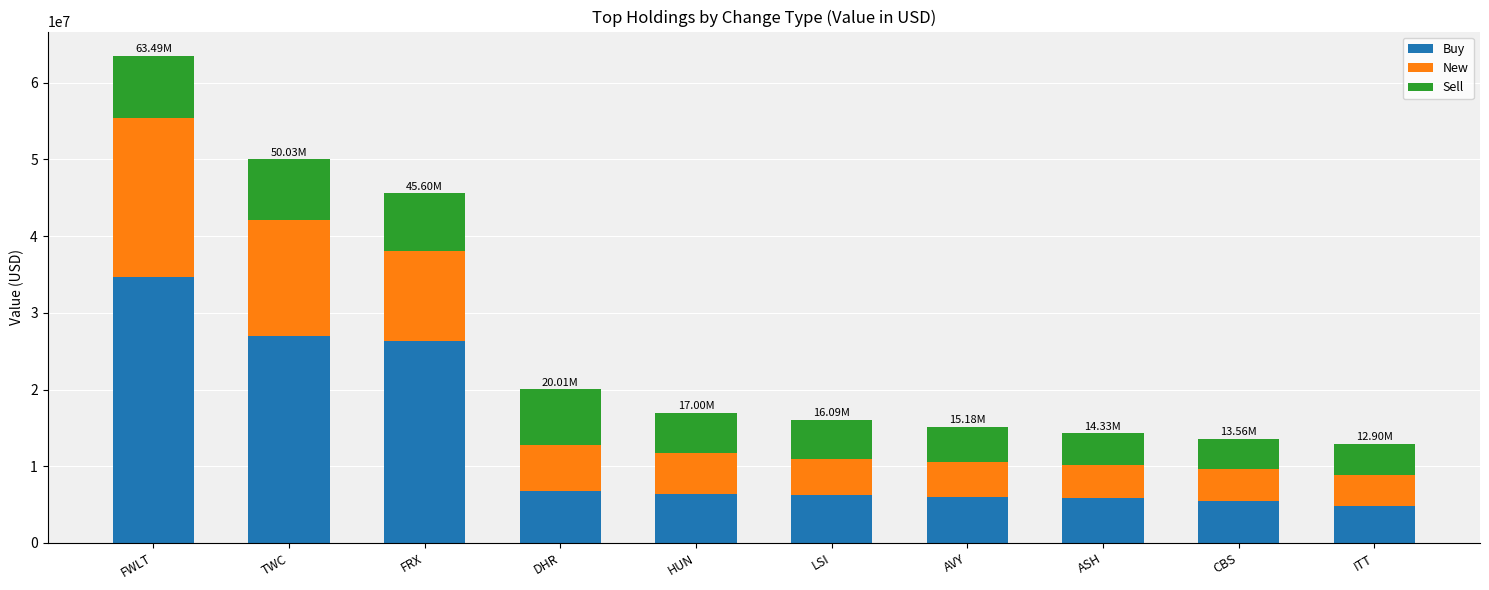

What is the difference between the maximum and second lowest values in the Buy series?

29161000